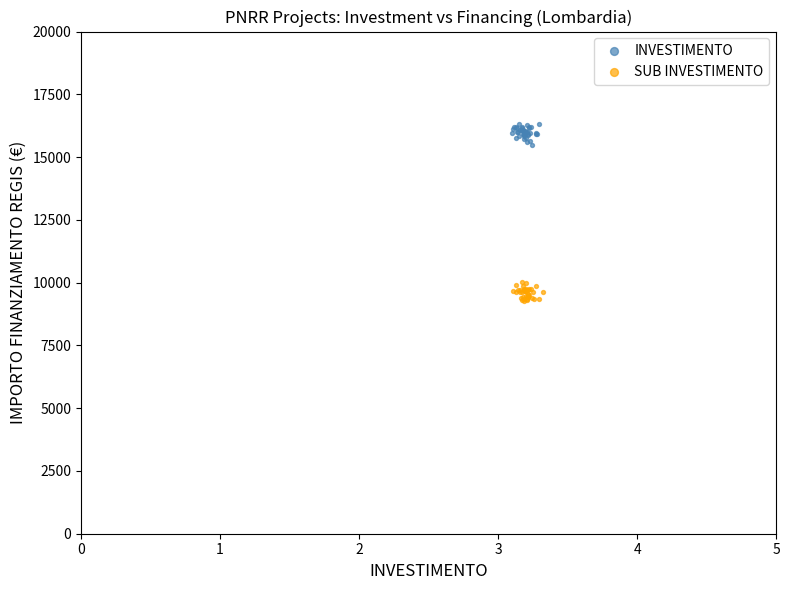

Which series contains the lowest Y value?

SUB INVESTIMENTO